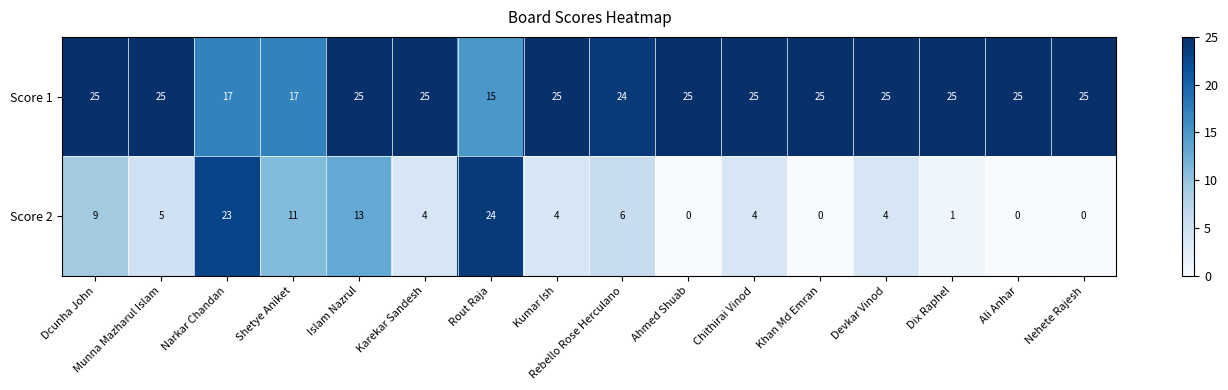

Which series has the largest range (max minus min)?

Score 2